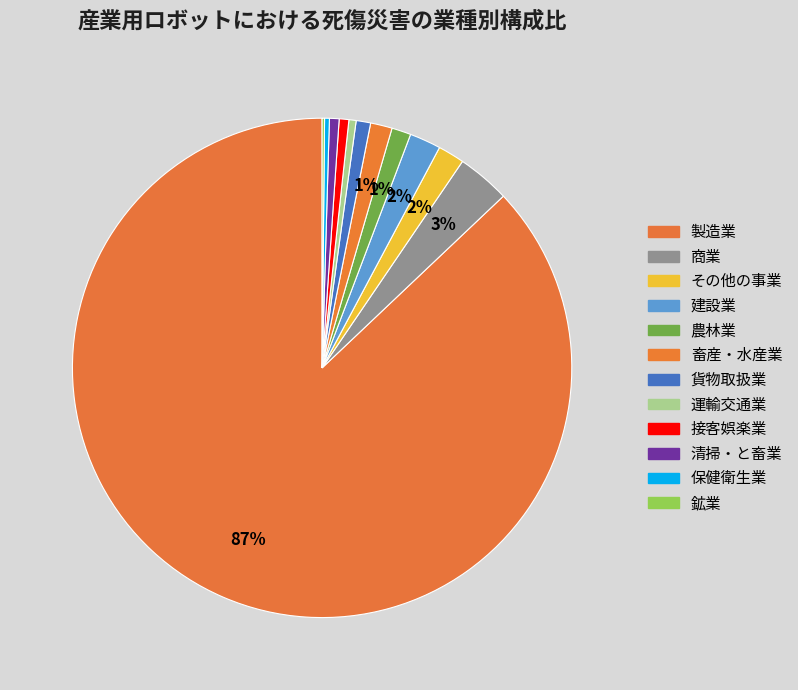

Which category has the smallest portion of the pie?

鉱業